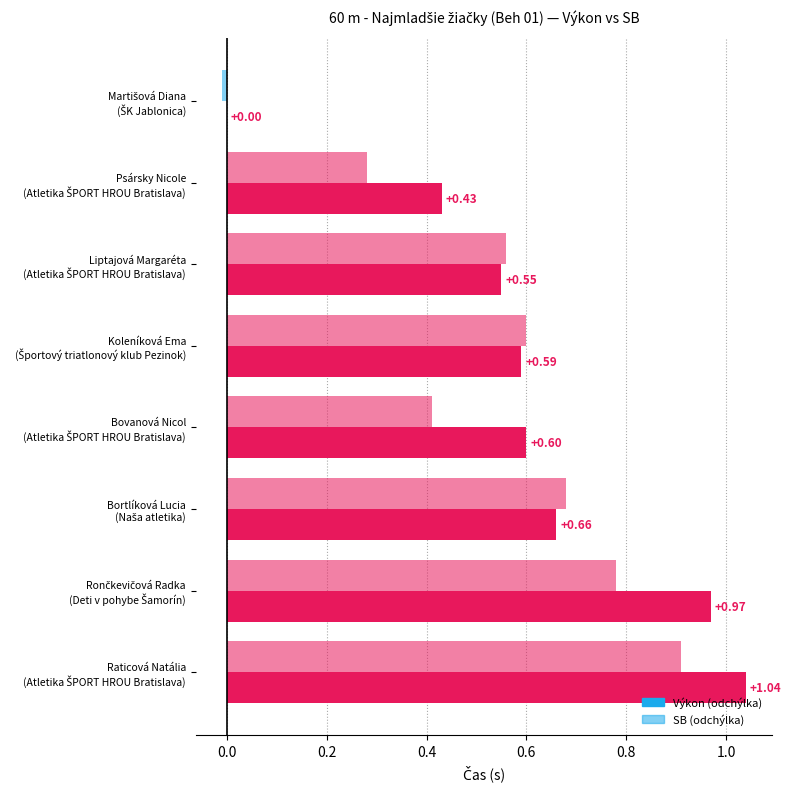

Between Bovanová Nicol and Rončkevičová Radka, which is larger?

Rončkevičová Radka